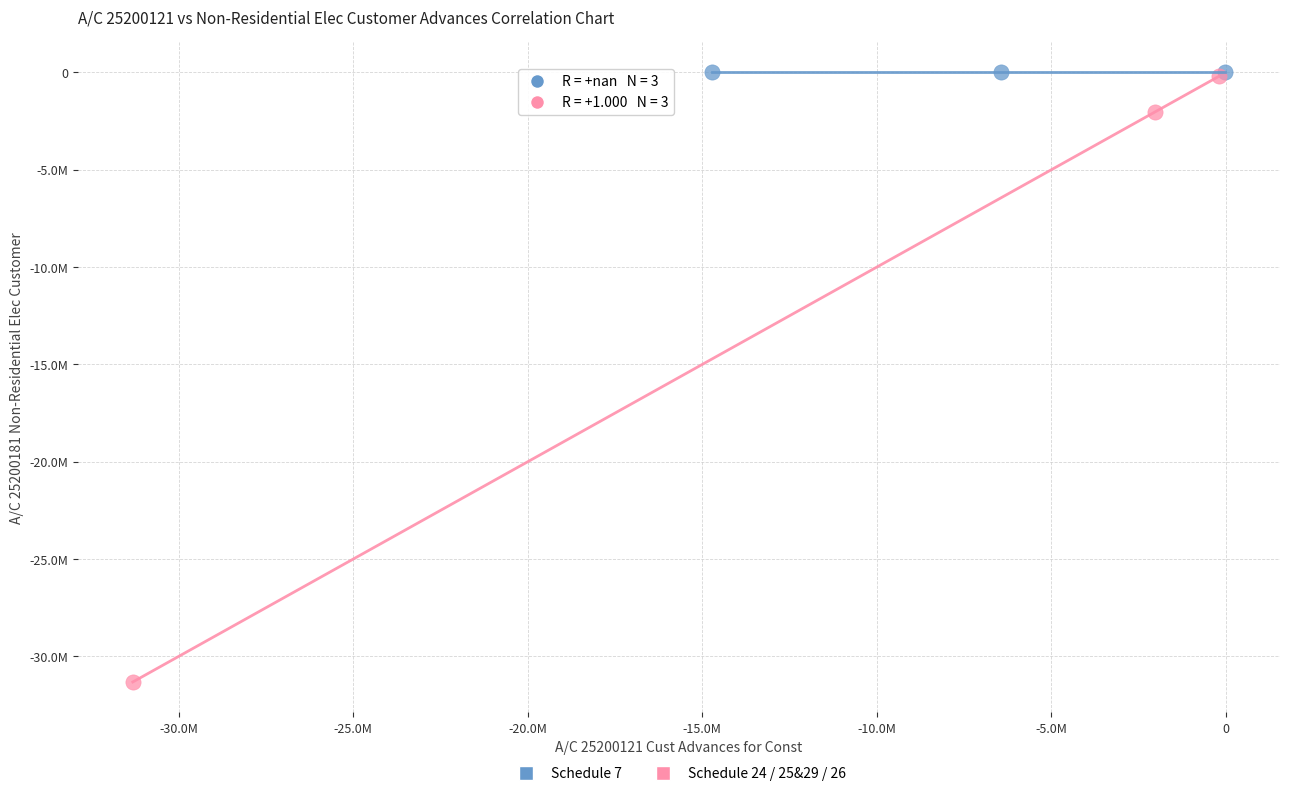

What are all the series names shown in the legend?

Schedule 7, Schedule 24 / 25&29 / 26